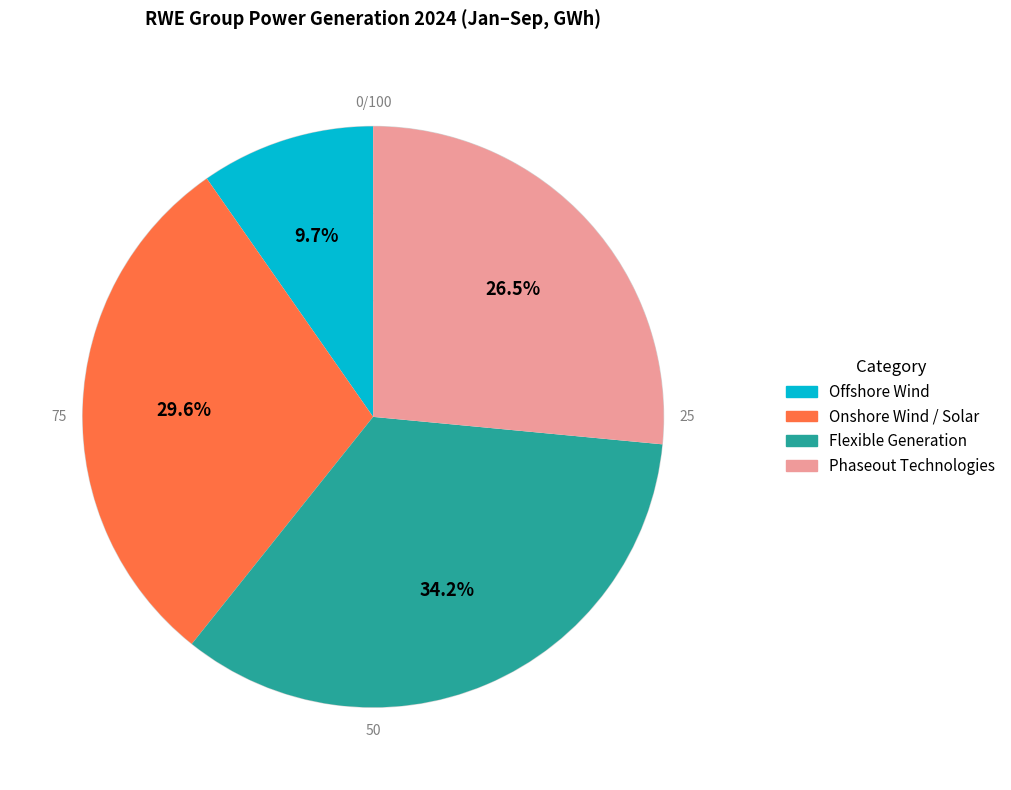

Does Phaseout Technologies account for over 50% of the chart?

No